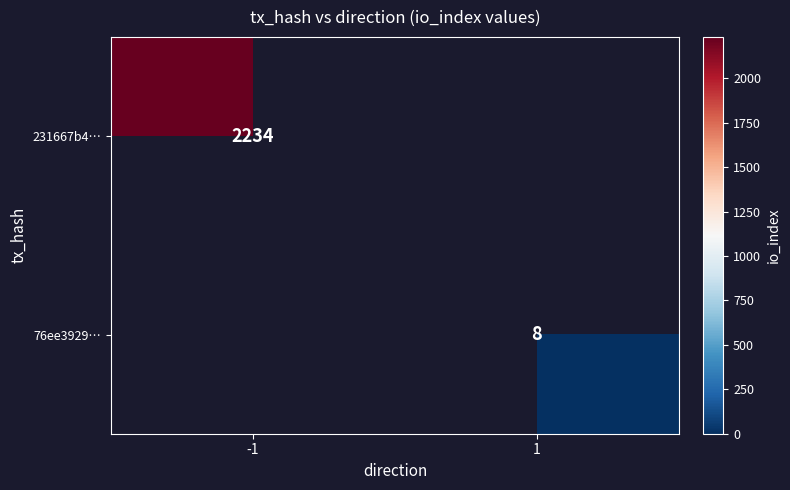

How many categories are shown in the chart?

2